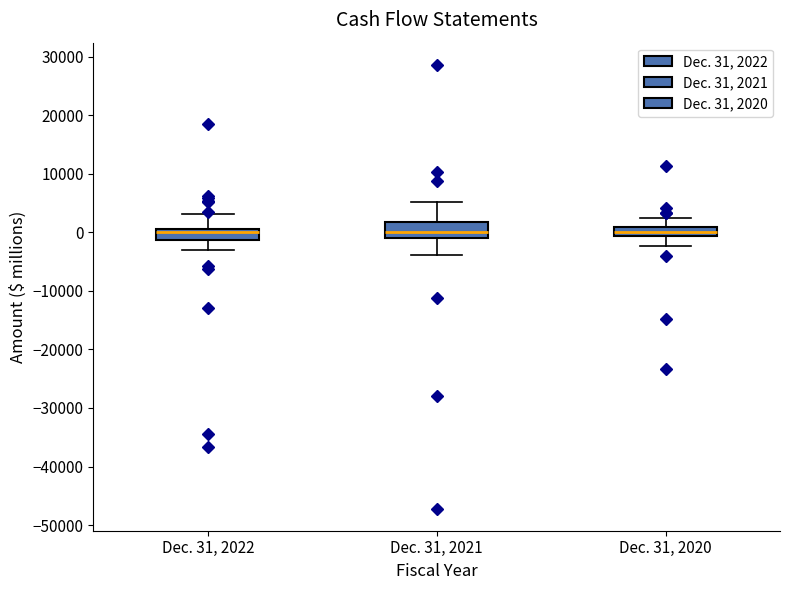

Where does the upper whisker of the box for Dec. 31, 2022 end on the y-axis? The values are not printed on the chart, so give them approximately, as read against the axis.

3000